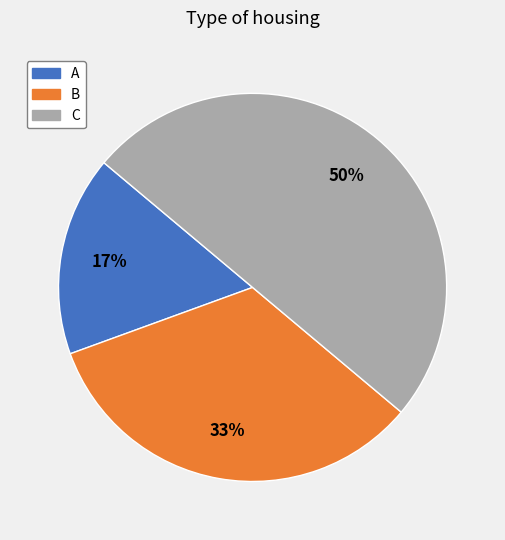

The C slice represents 60% of the pie. True or false?

False